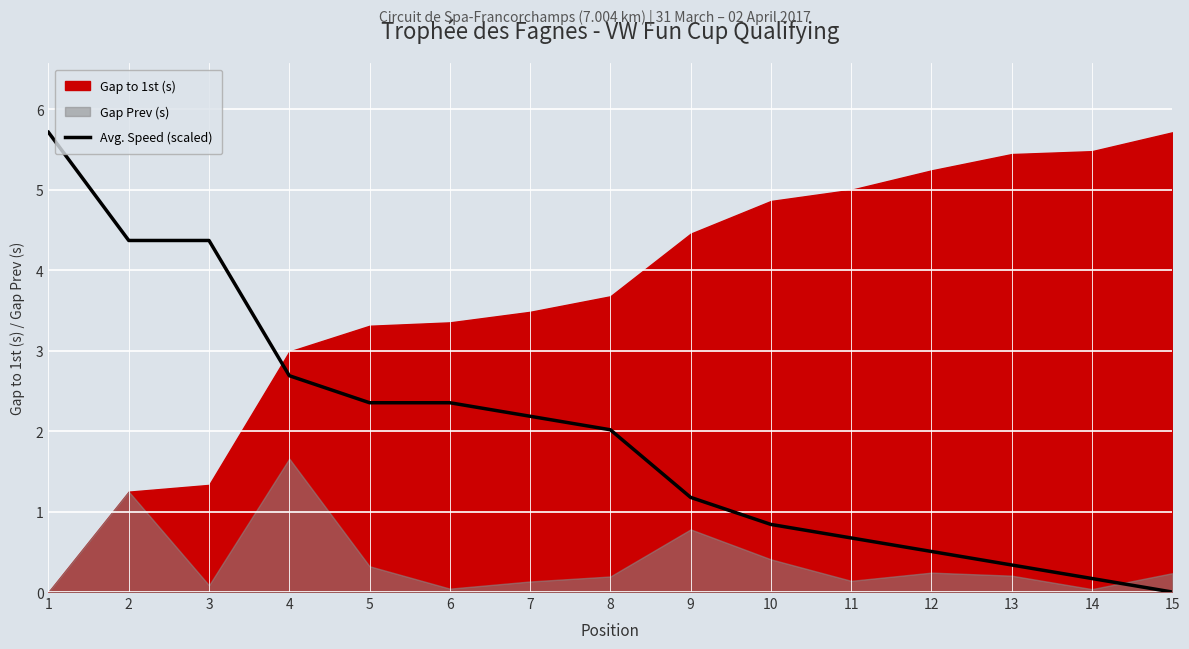

How many lines are shown in the chart?

1